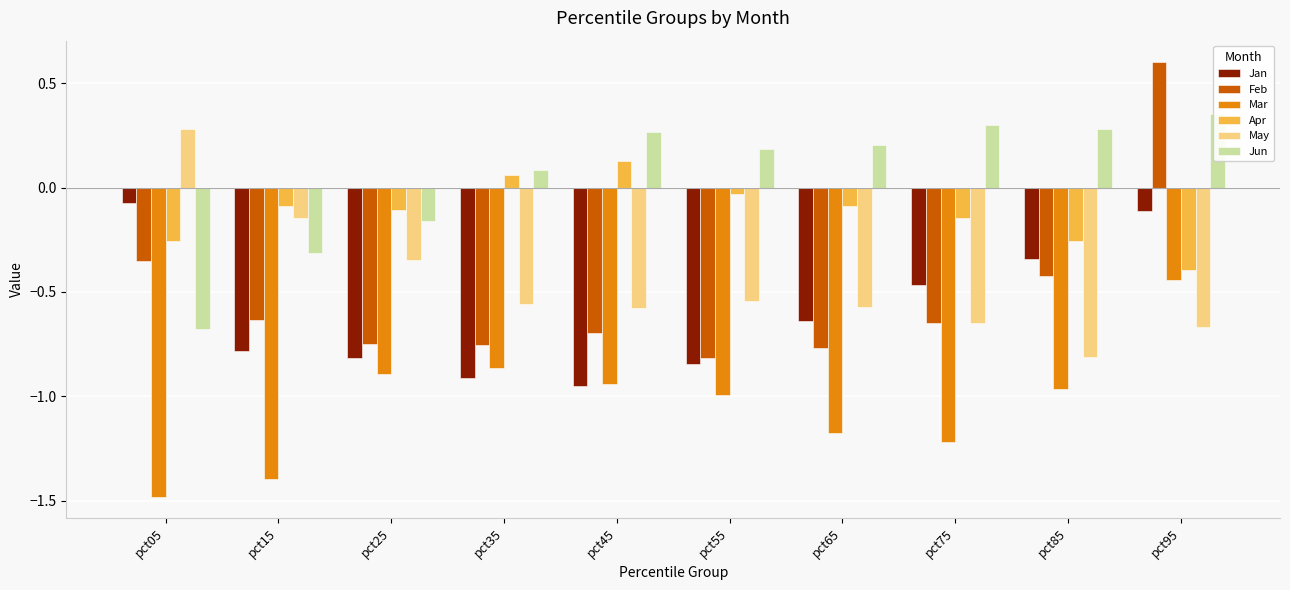

Rank the categories by Mar value from lowest to highest.

pct05, pct15, pct75, pct65, pct55, pct85, pct45, pct25, pct35, pct95